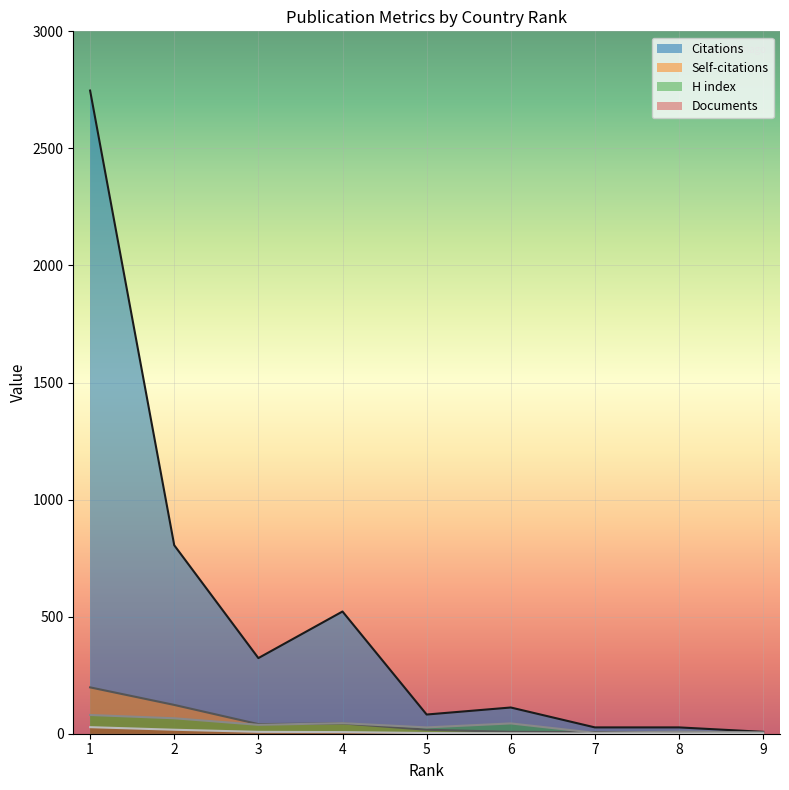

Reading left to right, extract all data points from this chart.

Citations: 1=2747	2=805	3=323	4=522	5=82	6=112	7=27	8=27	9=8
Self-citations: 1=198	2=123	3=41	4=44	5=17	6=8	7=7	8=3	9=1
H index: 1=80	2=66	3=38	4=45	5=27	6=44	7=4	8=9	9=6
Documents: 1=28	2=17	3=8	4=7	5=3	6=2	7=1	8=1	9=1